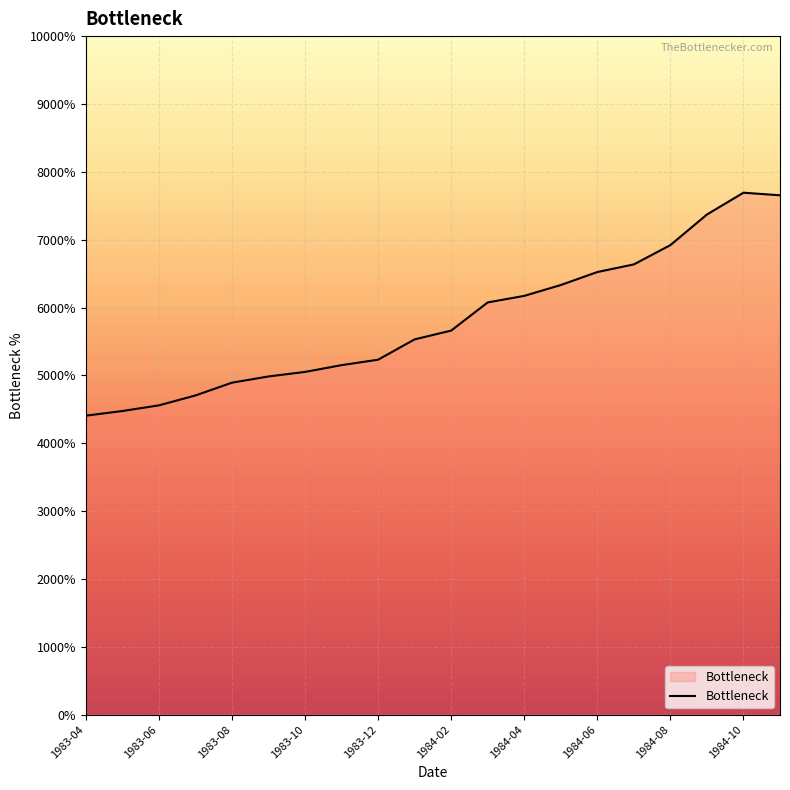

Does the chart have visible grid lines?

Yes